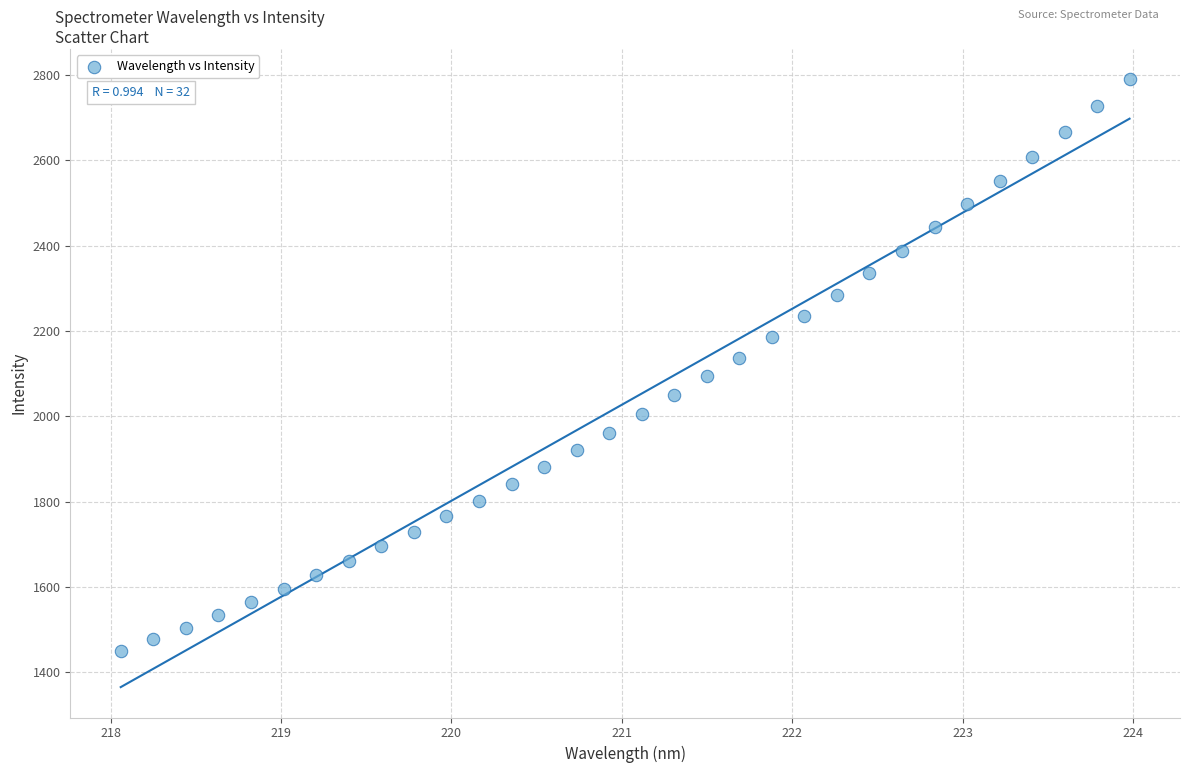

What is the range of X values (max minus min)?

5.9